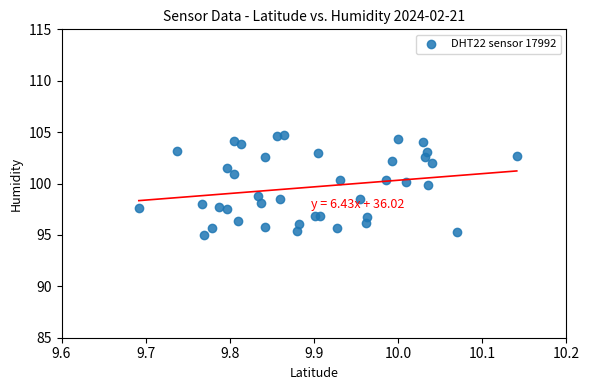

What is the range of X values (max minus min)?

0.4